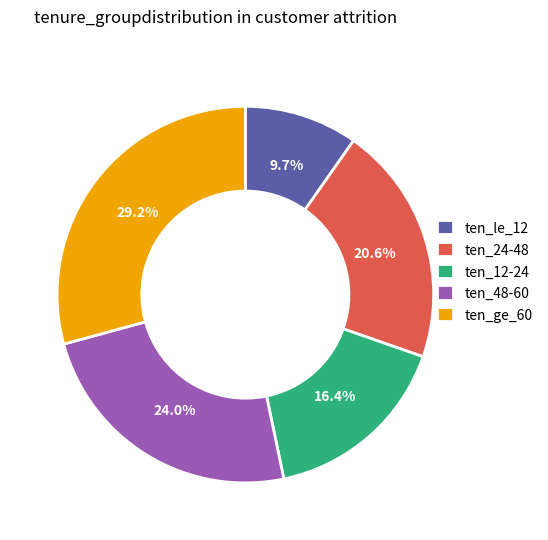

Which category has the smallest portion of the pie?

ten_le_12